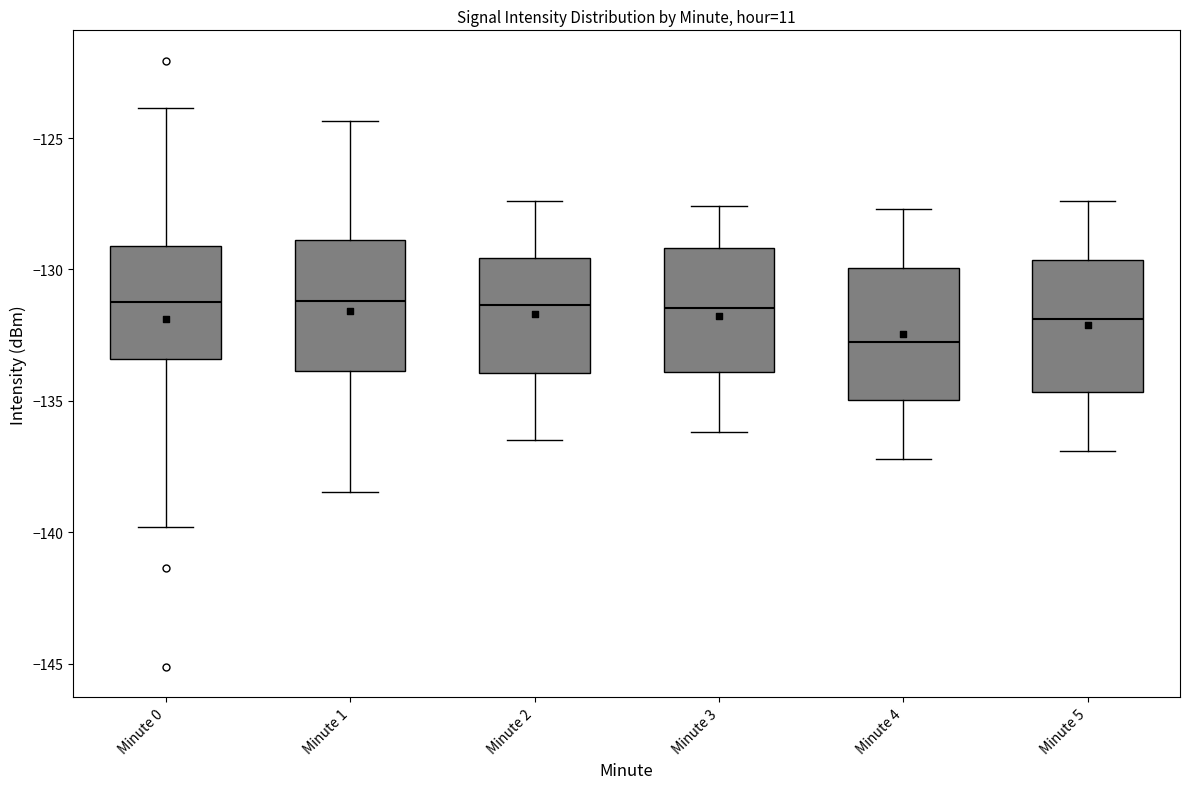

Reading left to right, transcribe this box plot: for each box, give where its median line is, the range the box spans, and where its two whiskers end, as read against the y-axis. The values are not printed on the chart, so give them approximately, as read against the axis.

Minute 0: median -131.5, box -133.5 to -129.0, whiskers -140.0 to -124.0
Minute 1: median -131.0, box -134.0 to -129.0, whiskers -138.5 to -124.5
Minute 2: median -131.5, box -134.0 to -129.5, whiskers -136.5 to -127.5
Minute 3: median -131.5, box -134.0 to -129.0, whiskers -136.0 to -127.5
Minute 4: median -132.5, box -135.0 to -130.0, whiskers -137.0 to -127.5
Minute 5: median -132.0, box -134.5 to -129.5, whiskers -137.0 to -127.5